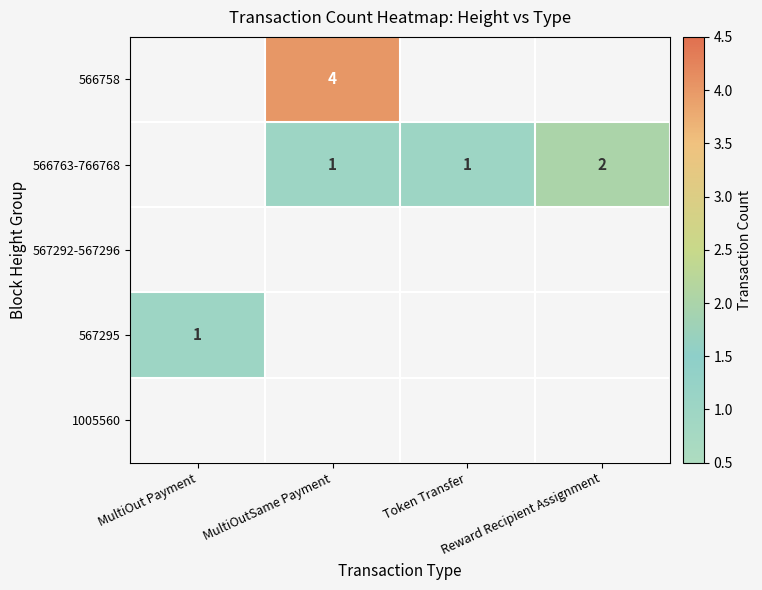

Is the value of 567292-567296 at MultiOut Payment greater than the value of 566758 at Reward Recipient Assignment?

No